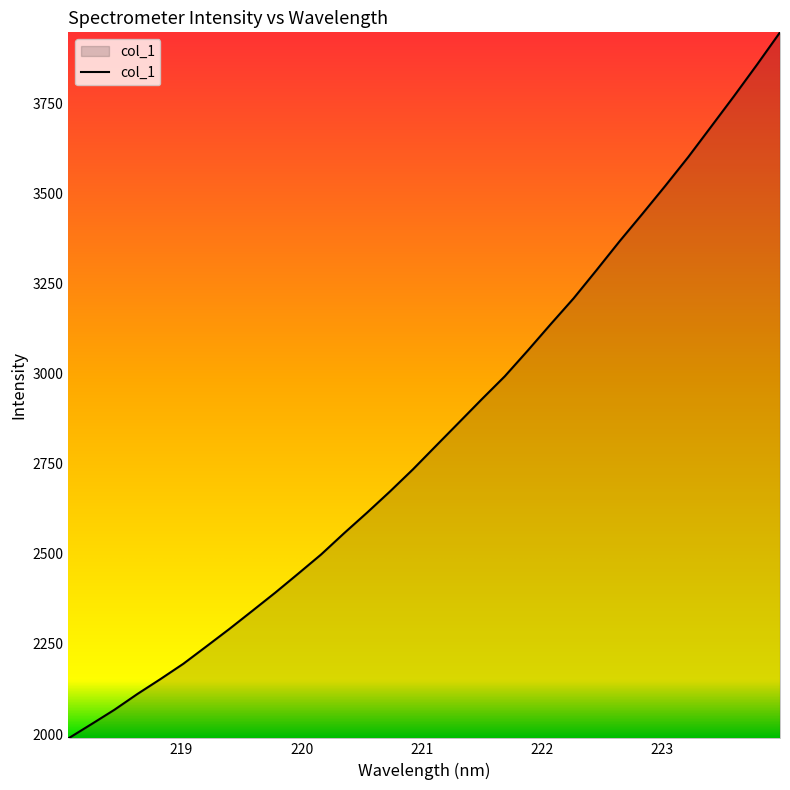

What is the maximum value shown in the chart?

3946.1